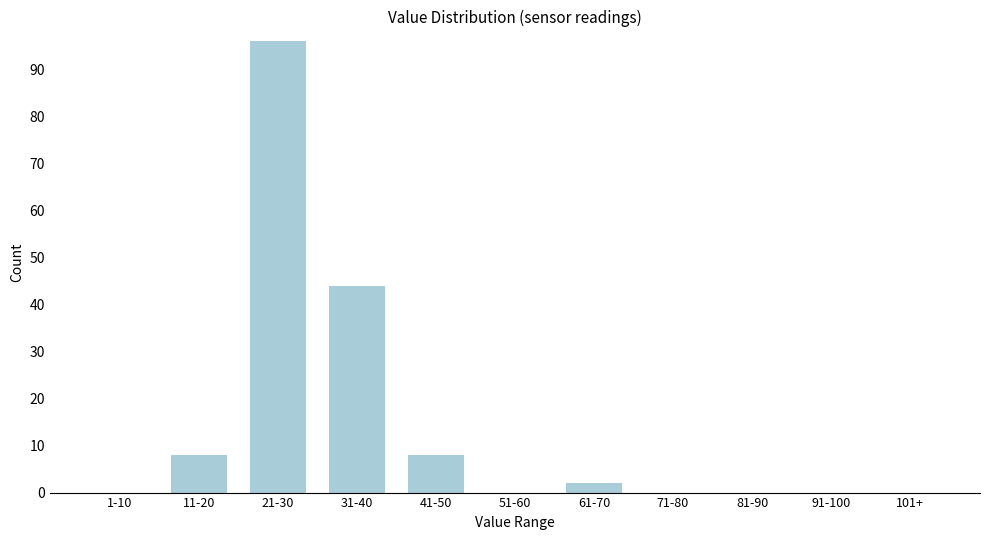

Reading left to right, transcribe all the data shown in this chart.

1-10=0	11-20=8	21-30=96	31-40=44	41-50=8	51-60=0	61-70=2	71-80=0	81-90=0	91-100=0	101+=0